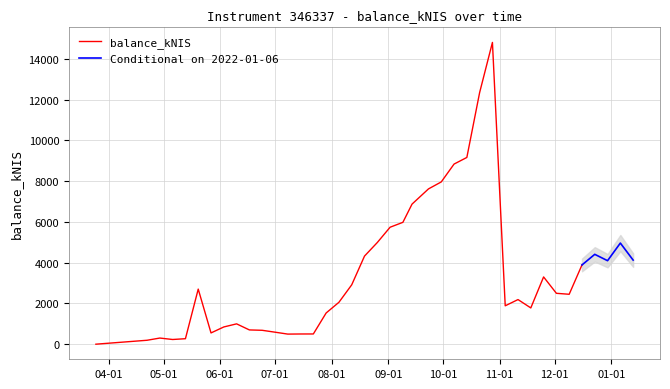

The chart shows a value of 68.5 at 2021-04-22. True or false?

False